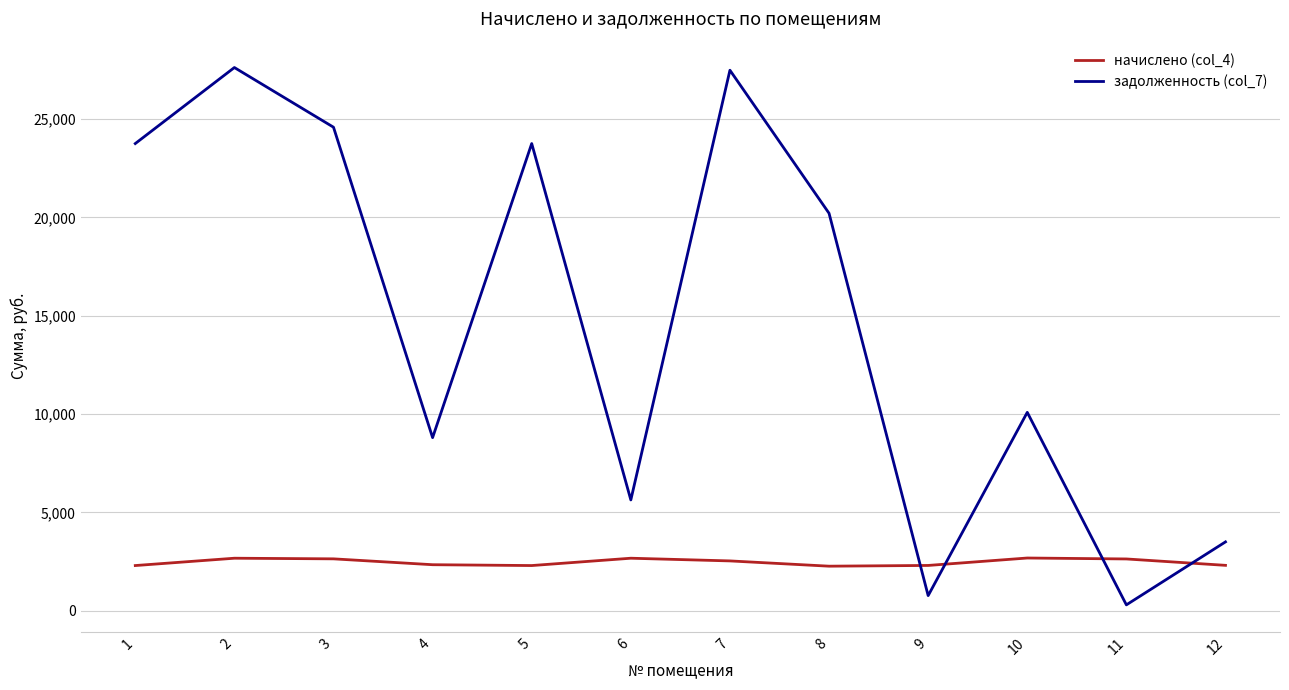

Which series has the widest spread of values?

задолженность (col_7)